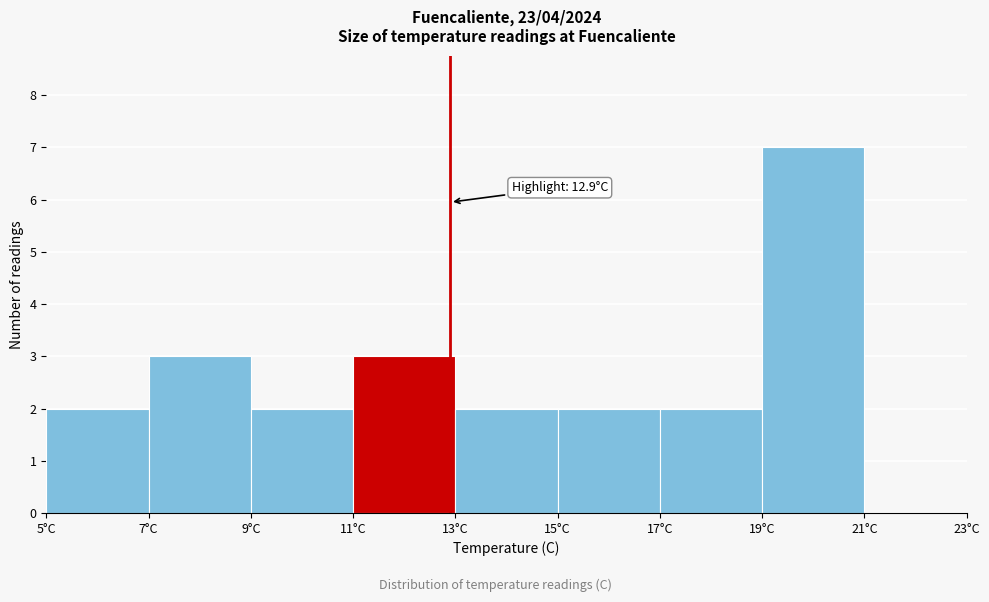

Which range on the x-axis has the tallest bar?

19 to 21